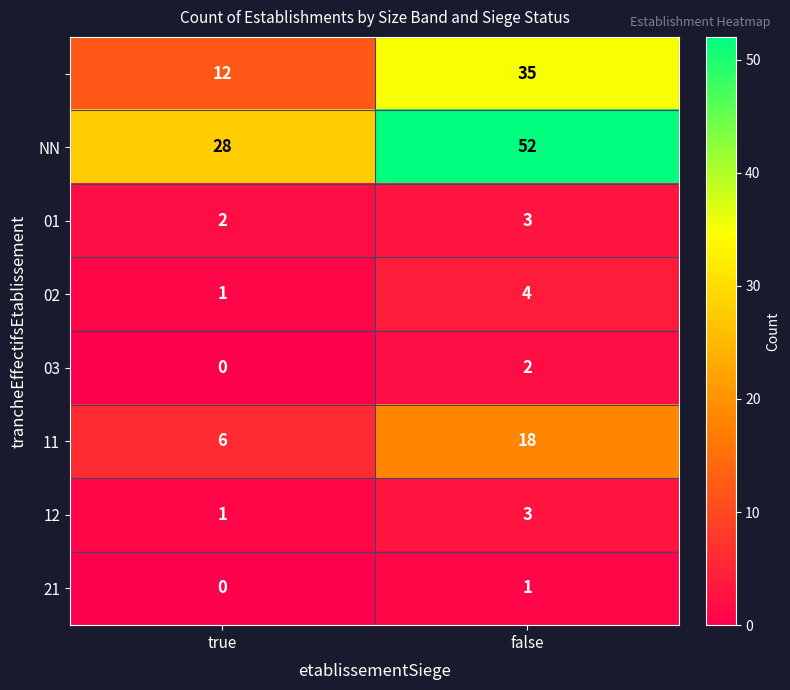

What is the spread (max minus min) of values at false?

51